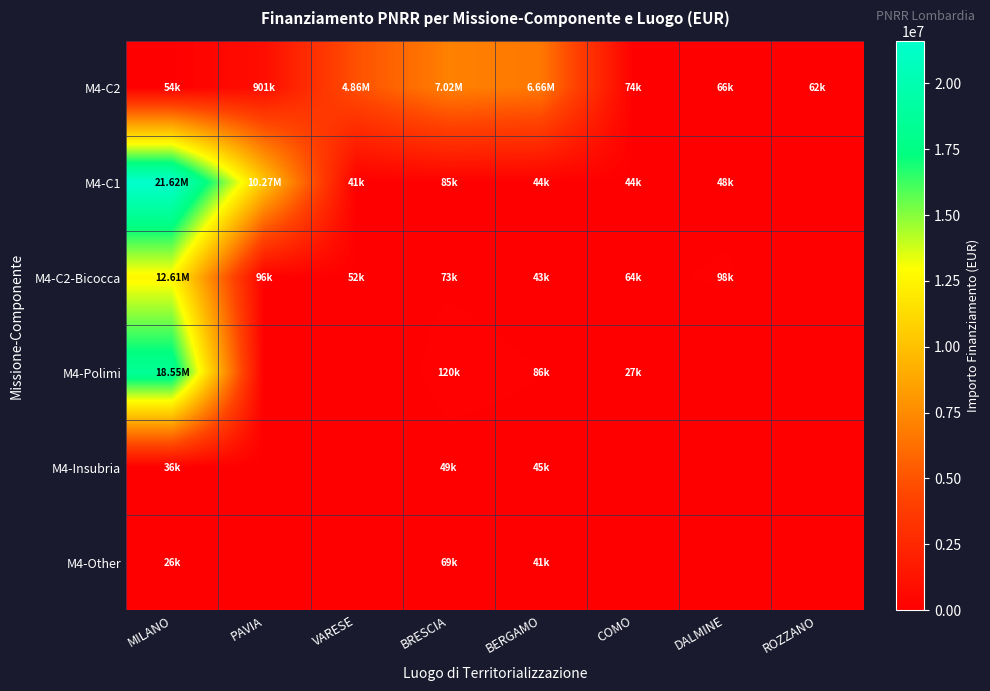

What is the difference between the highest and lowest values at PAVIA?

10267188.0